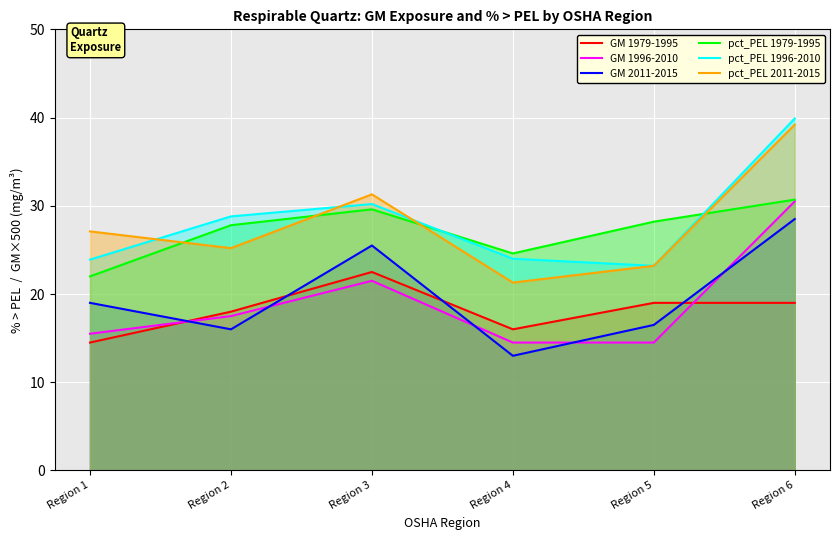

The value of pct_PEL 1979-1995 at Region 4 is 38.0. True or false?

False